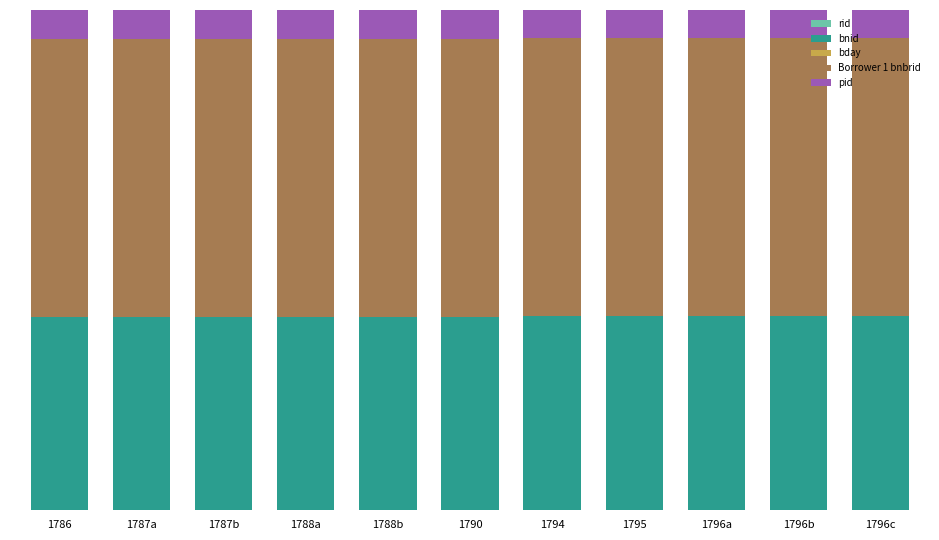

Does the chart contain stacked bars?

Yes